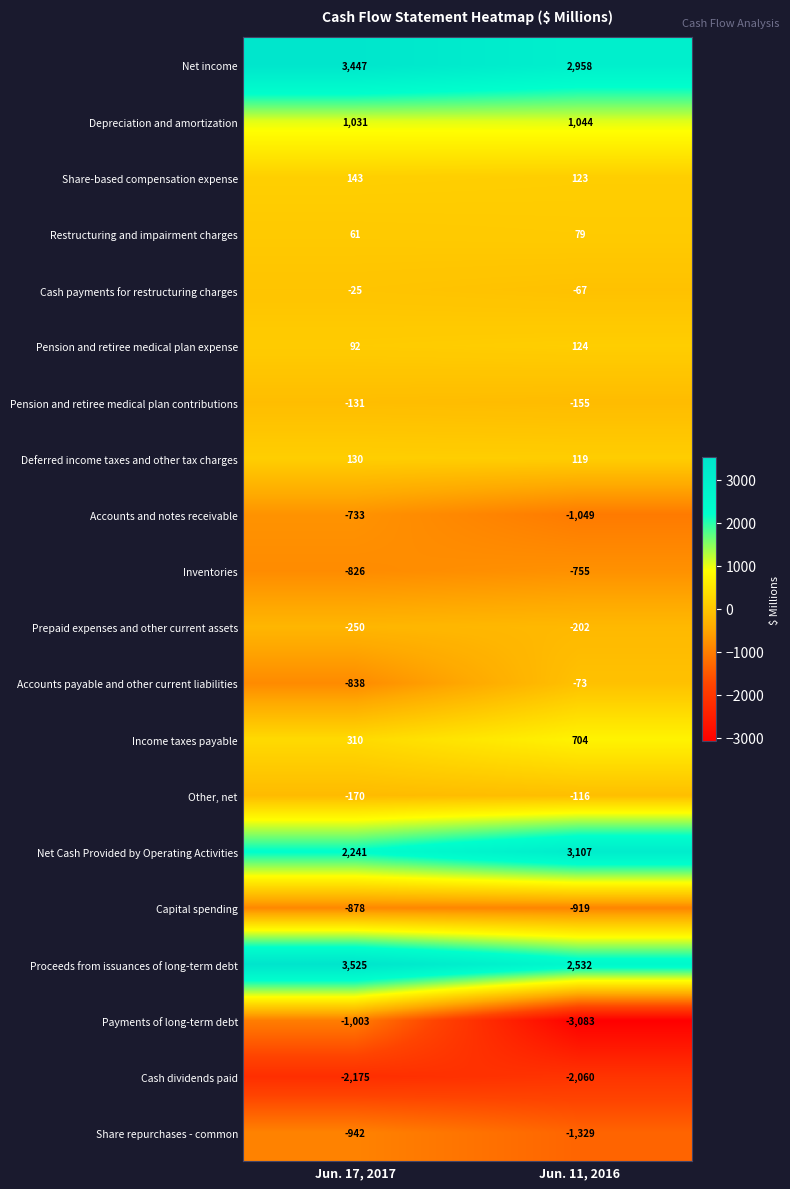

How many distinct data groups are displayed?

20